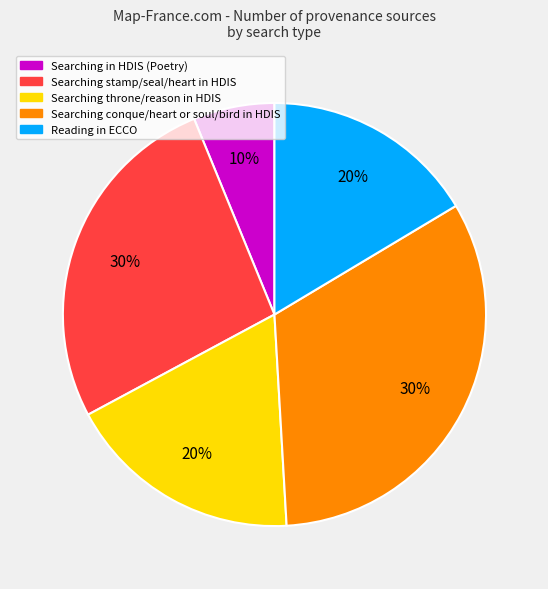

Combined, do Searching stamp and heart in HDIS and Reading in ECCO account for over 50%?

No